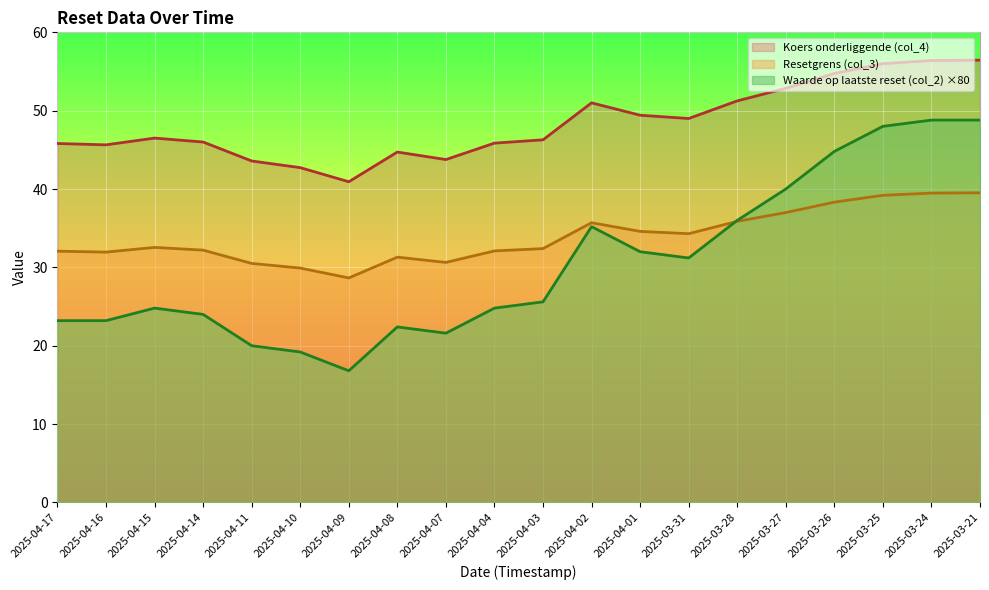

True or false: Koers onderliggende (col_4) and Resetgrens (col_3) intersect in this chart.

False